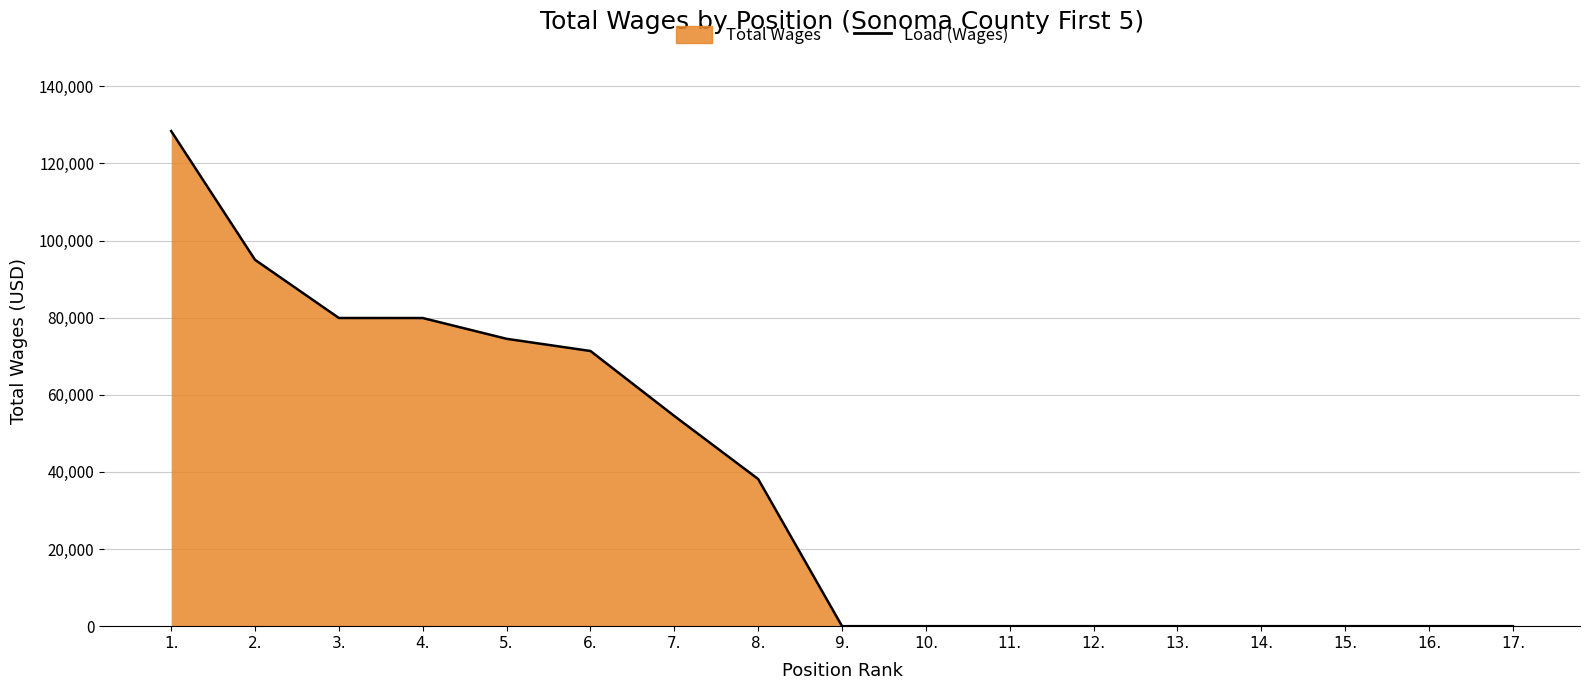

List the labels in order of value, largest first.

1., 2., 3., 4., 5., 6., 7., 8., 9., 10., 11., 12., 13., 14., 15., 16., 17.